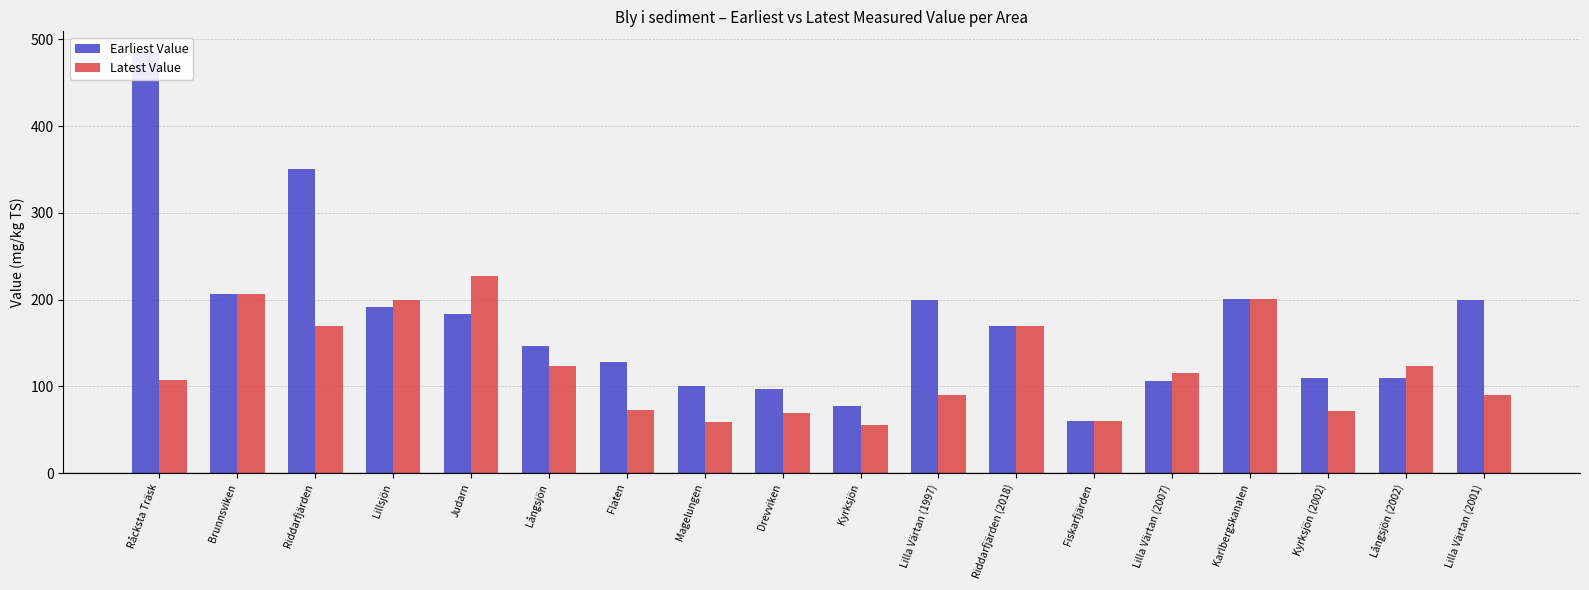

How many bars are there in each group?

2